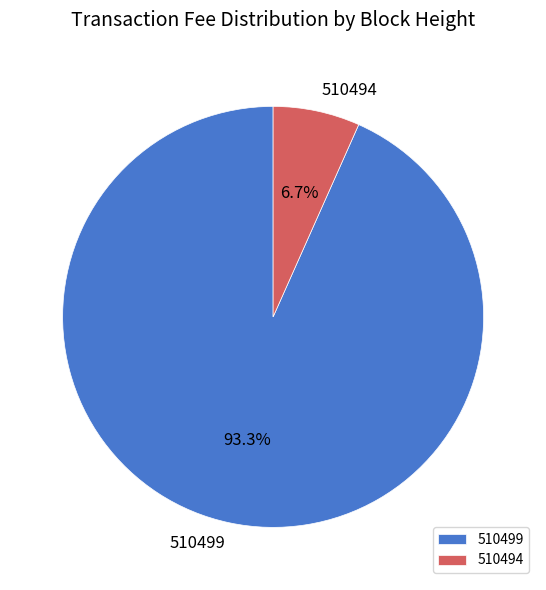

Between 510494 and 510499, which is larger?

510499